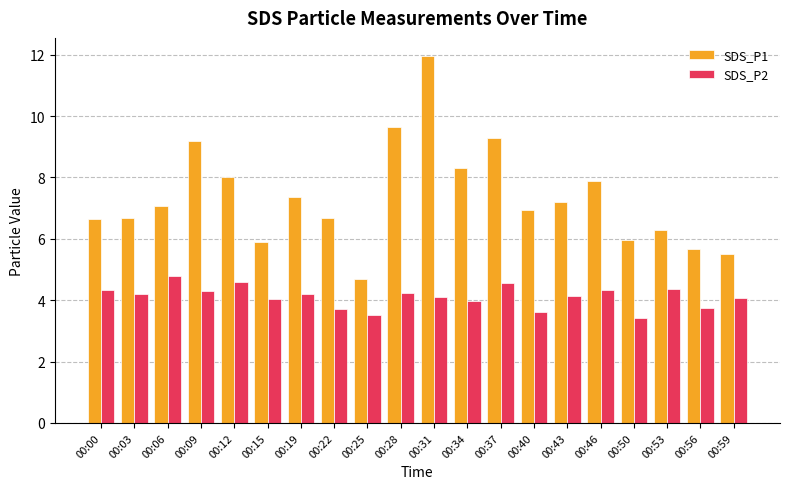

What is the smallest value displayed?

3.4